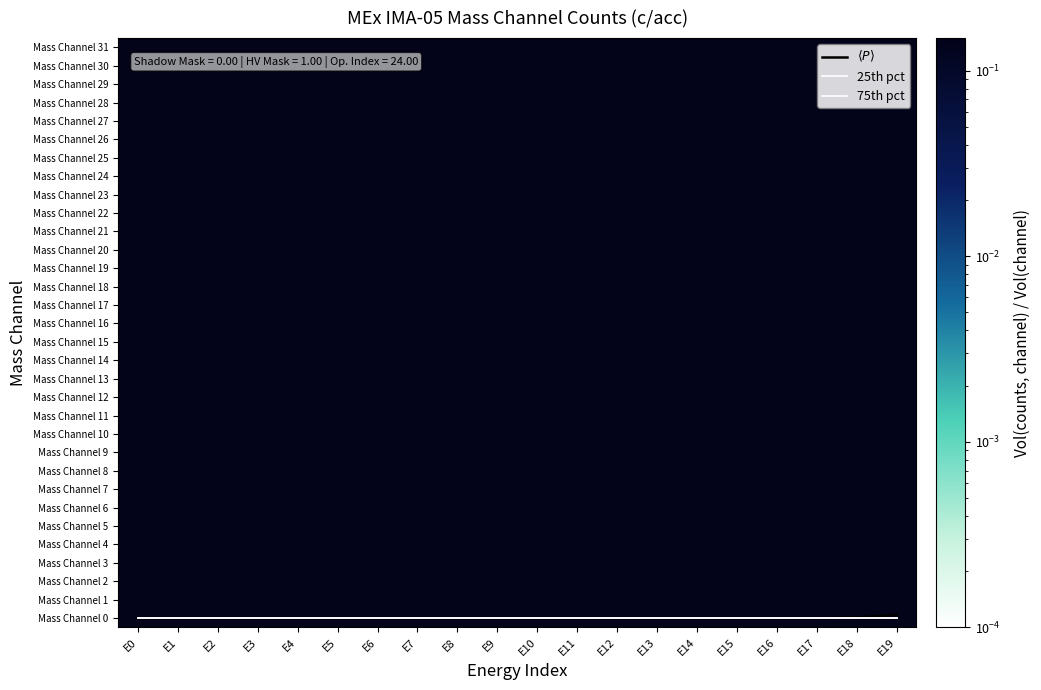

What is the total value across all series at E14?

6.3